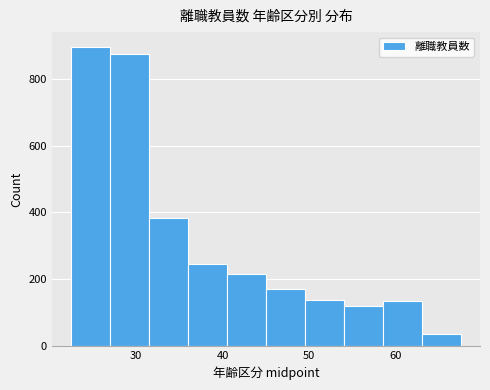

Reading left to right, transcribe this chart: for each bar, give the range it covers on the x-axis and its height. Neither the bar edges nor the heights are printed on the chart, so give them approximately, as read against the axes.

22.5 to 27.0: 900
27.0 to 31.5: 880
31.5 to 36.0: 380
36.0 to 40.5: 240
40.5 to 45.0: 220
45.0 to 49.5: 180
49.5 to 54.0: 140
54.0 to 58.5: 120
58.5 to 63.0: 140
63.0 to 67.5: 40